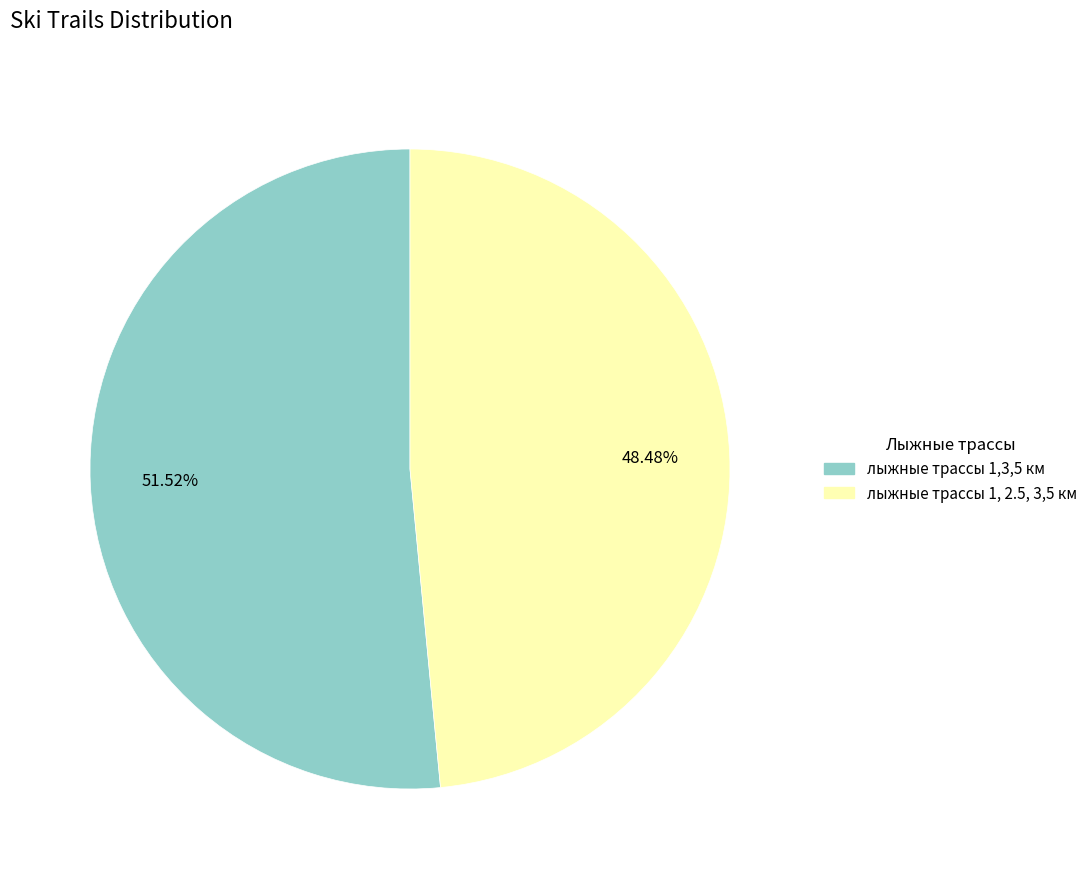

How many slices are in this pie chart?

2